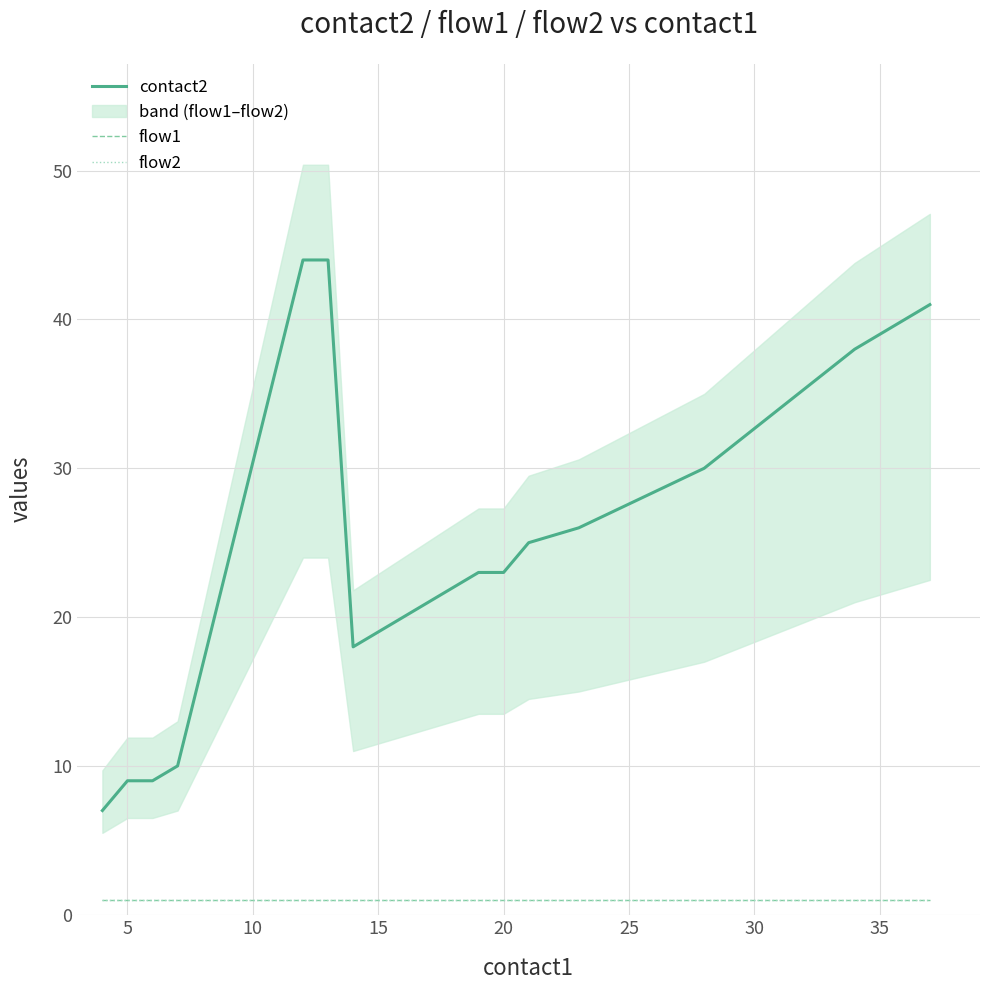

At how many categories does at least one series exceed 40?

3